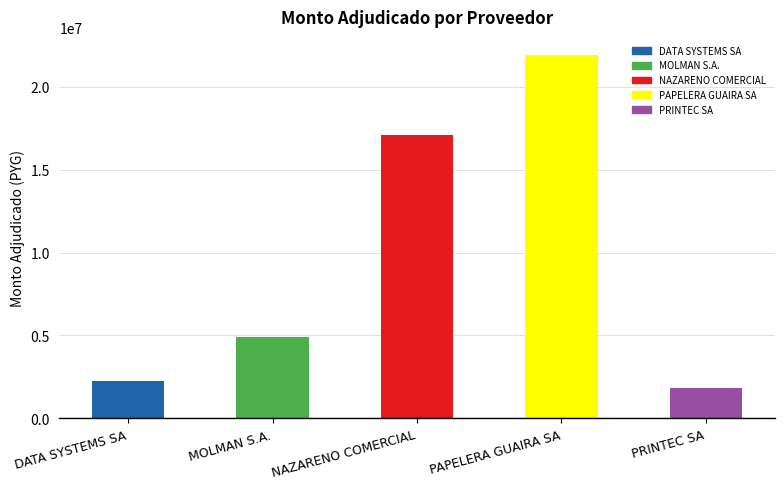

What is the greatest value displayed?

21903573